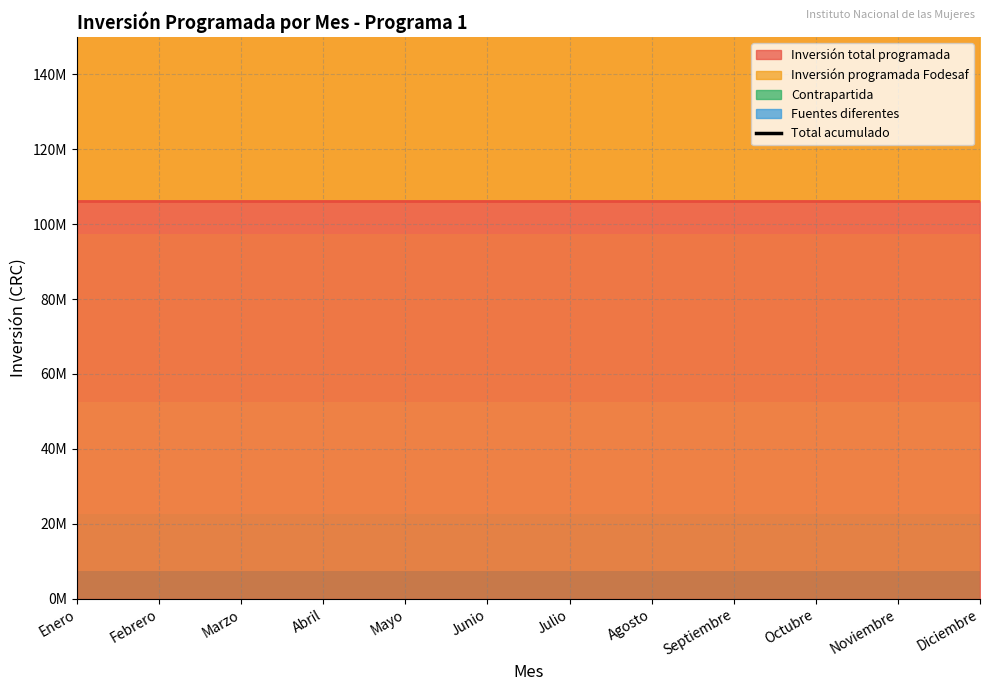

At which label is Contrapartida closest to 0?

Enero